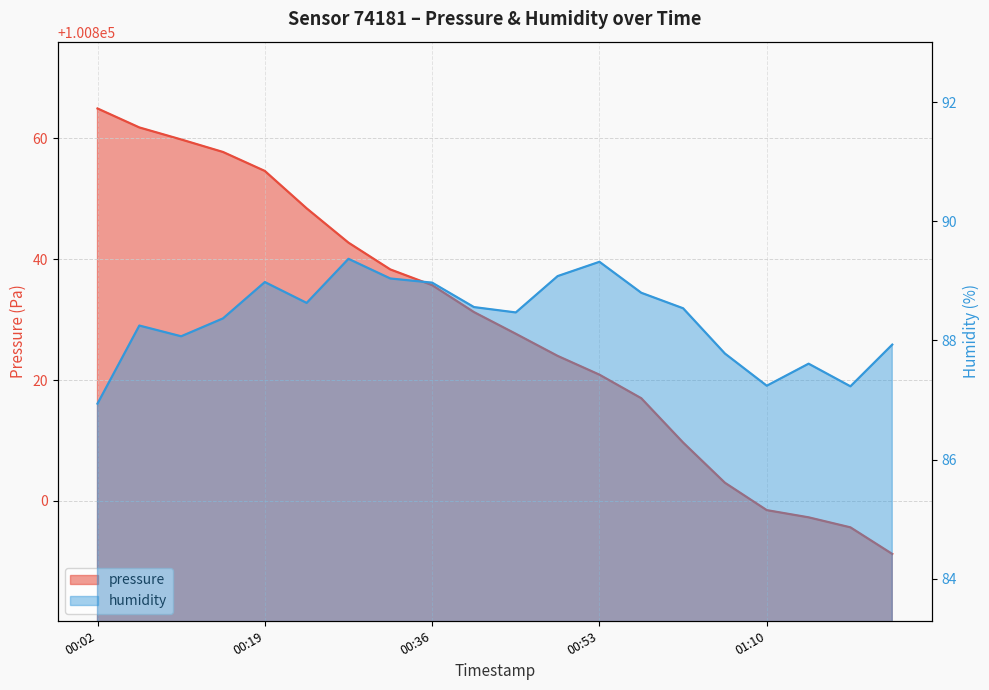

What is the greatest value displayed?

100864.9